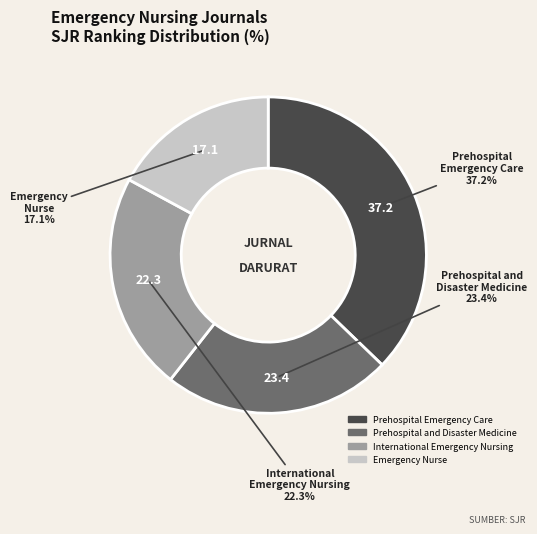

Combined, what portion of the pie is International Emergency Nursing and Emergency Nurse?

39.4%